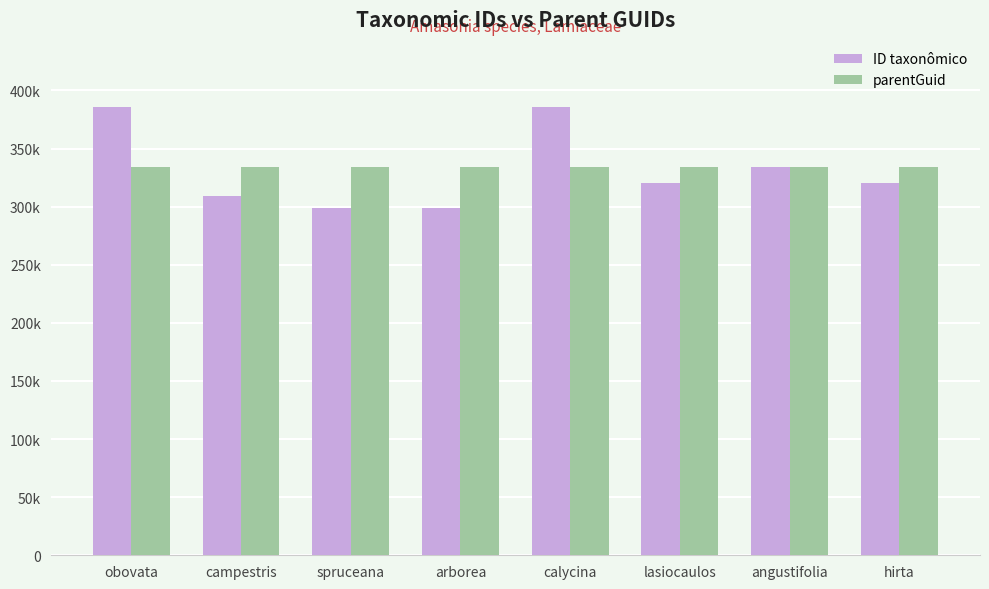

Does the chart contain any negative values?

No